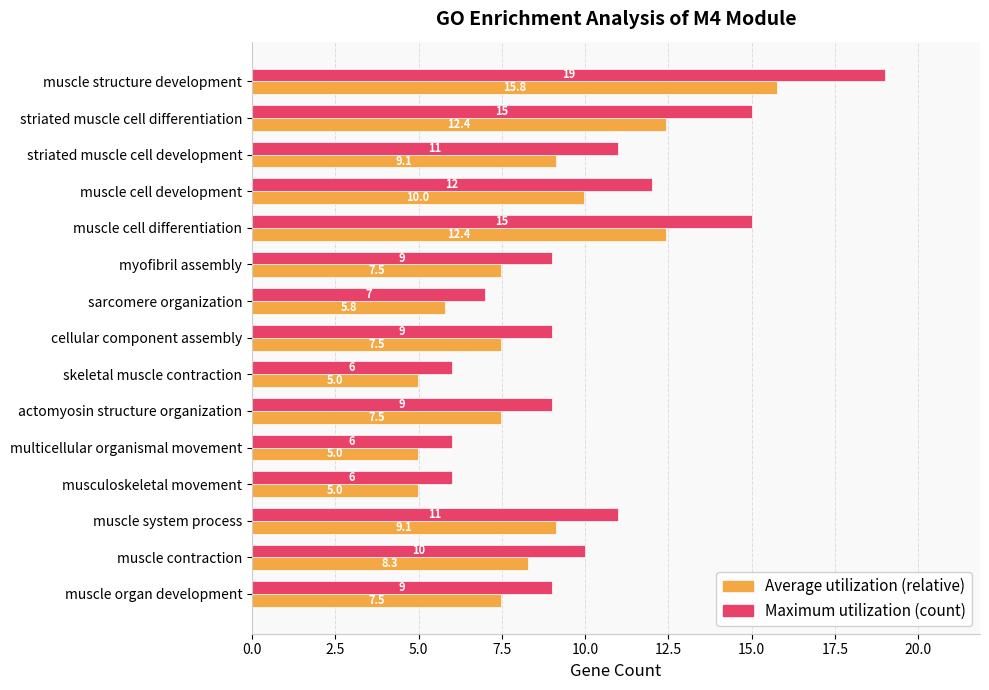

Count the number of categories in the chart.

15